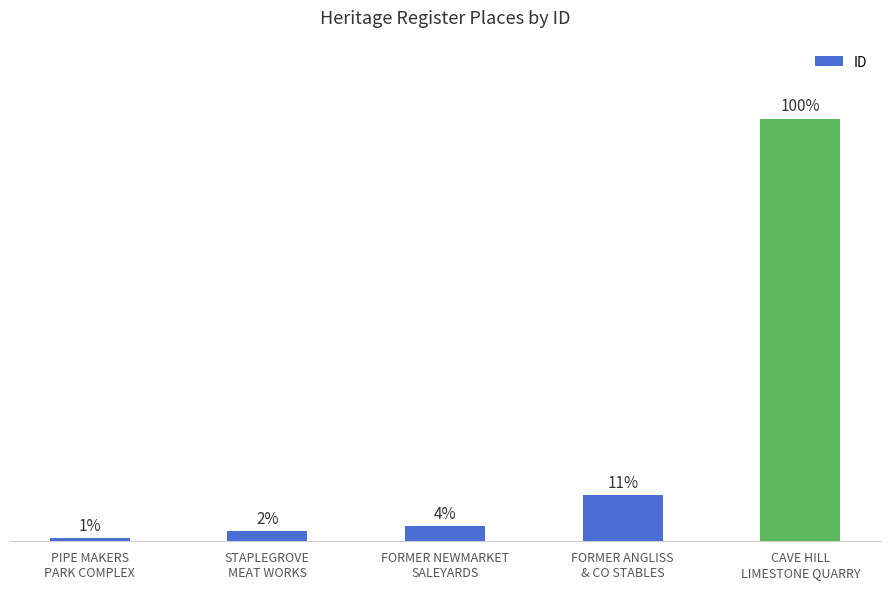

Between PIPE MAKERS
PARK COMPLEX and CAVE HILL
LIMESTONE QUARRY, which is larger?

CAVE HILL
LIMESTONE QUARRY